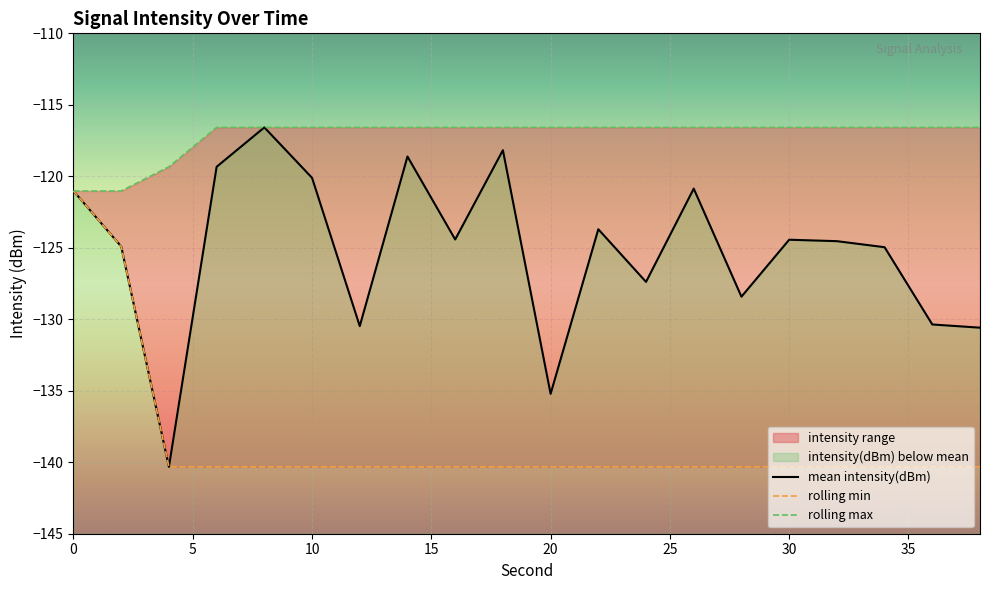

Reading right to left, extract all data points from this chart.

mean_intensity: 38=-130.6	36=-130.4	34=-125.0	32=-124.5	30=-124.4	28=-128.4	26=-120.9	24=-127.4	22=-123.7	20=-135.2	18=-118.2	16=-124.4	14=-118.6	12=-130.5	10=-120.1	8=-116.6	6=-119.3	4=-140.3	2=-124.9	0=-121.0
rolling_min: 38=-140.3	36=-140.3	34=-140.3	32=-140.3	30=-140.3	28=-140.3	26=-140.3	24=-140.3	22=-140.3	20=-140.3	18=-140.3	16=-140.3	14=-140.3	12=-140.3	10=-140.3	8=-140.3	6=-140.3	4=-140.3	2=-124.9	0=-121.0
rolling_max: 38=-116.6	36=-116.6	34=-116.6	32=-116.6	30=-116.6	28=-116.6	26=-116.6	24=-116.6	22=-116.6	20=-116.6	18=-116.6	16=-116.6	14=-116.6	12=-116.6	10=-116.6	8=-116.6	6=-116.6	4=-119.3	2=-121.0	0=-121.0